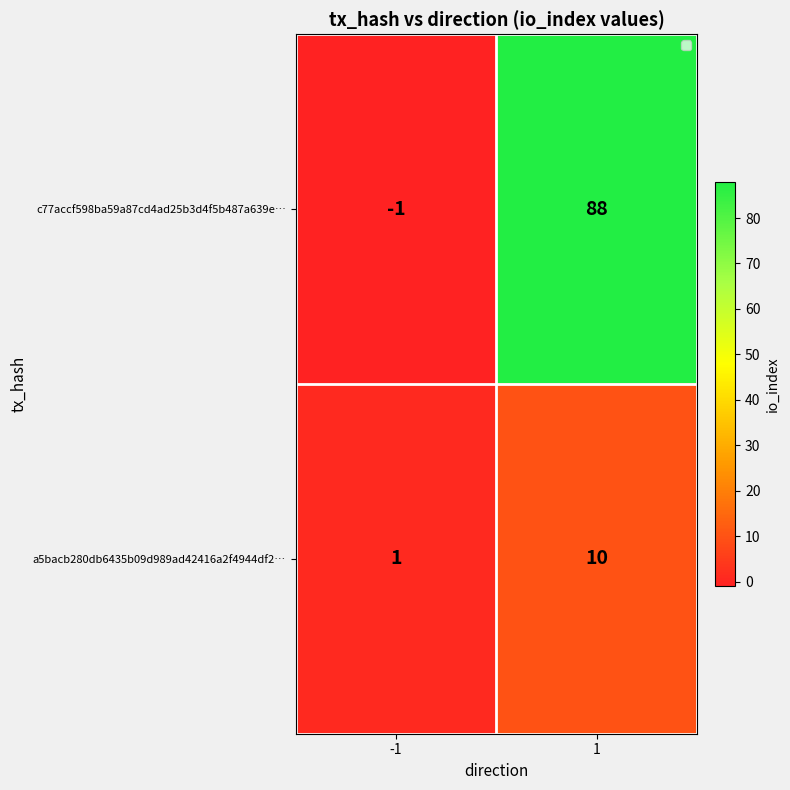

What is the difference between the maximum and minimum values in the c77accf598ba59a87cd4ad25b3d4f5b487a639e… series?

89